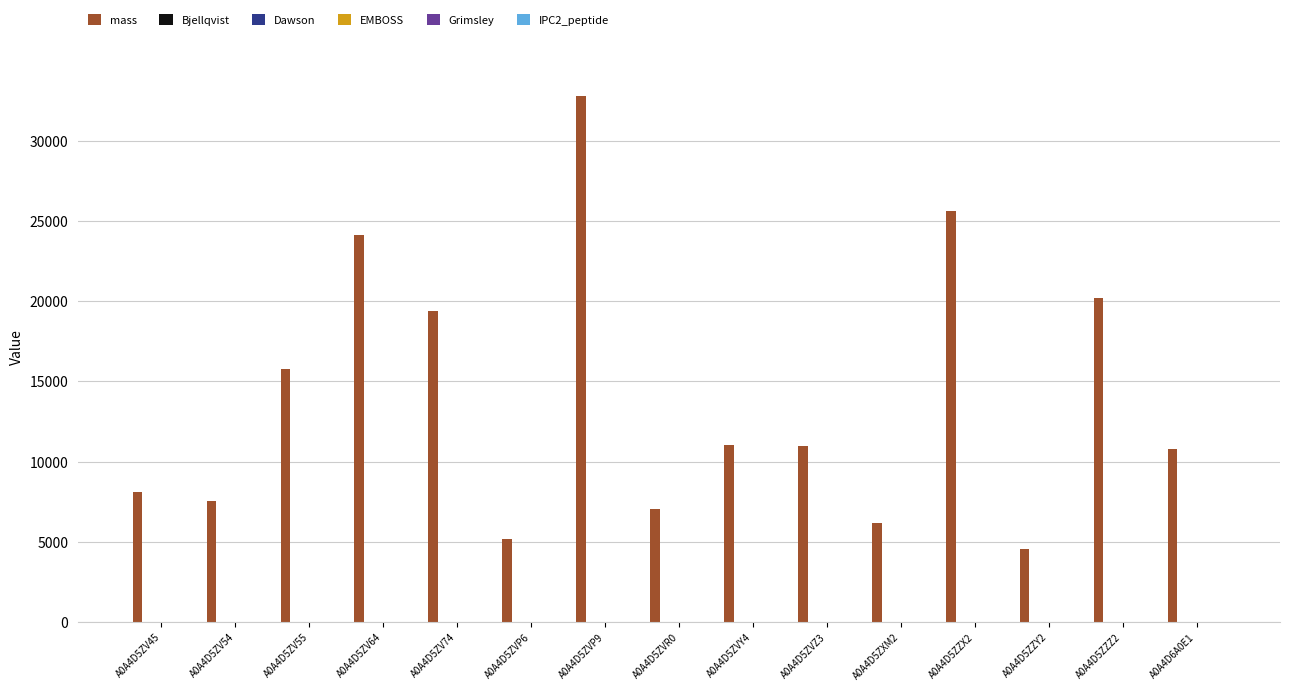

What is the maximum value shown in the chart?

32767.7